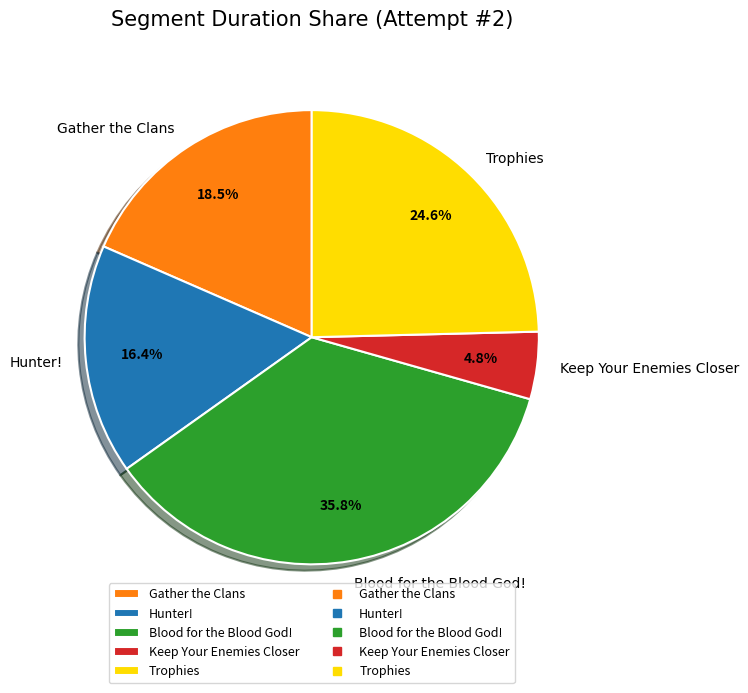

How much of the chart is everything except Trophies?

75.4%